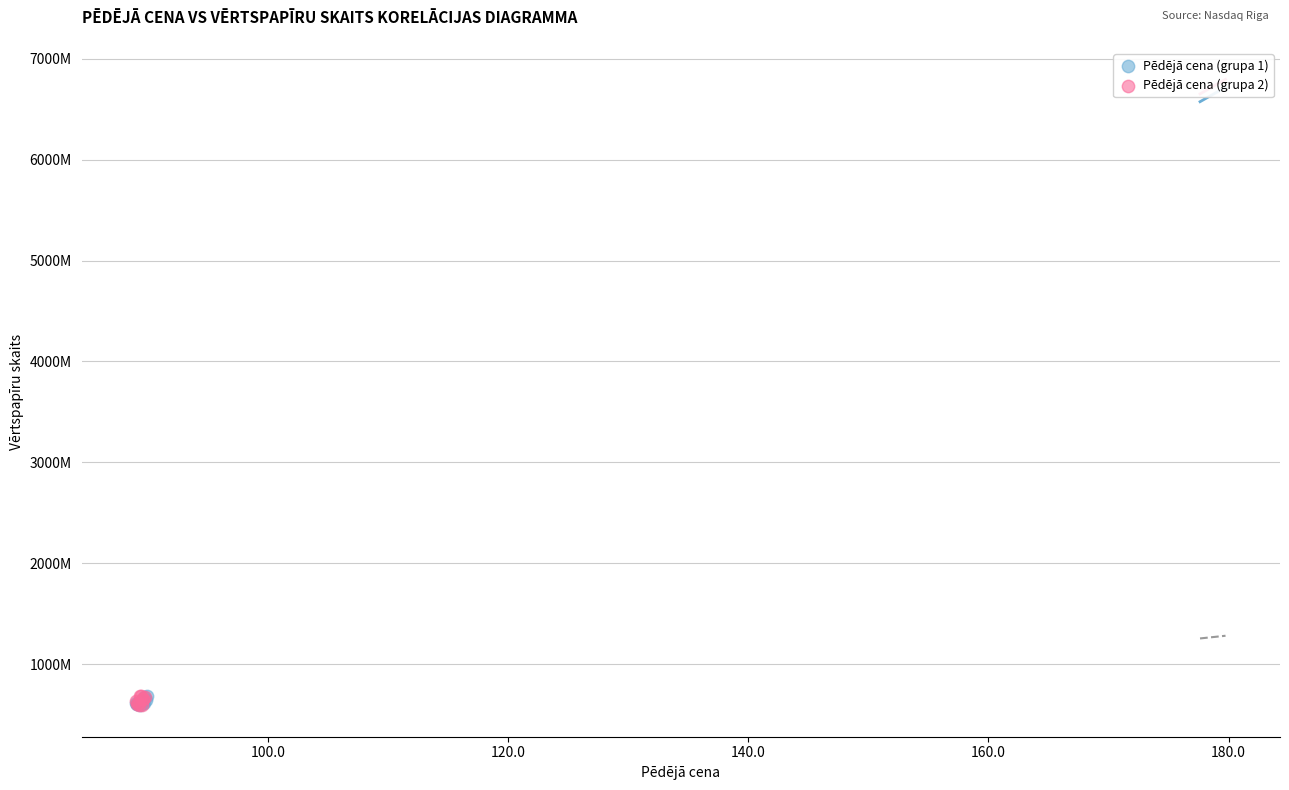

What are all the series names shown in the legend?

Pēdējā cena (grupa 1), Pēdējā cena (grupa 2)